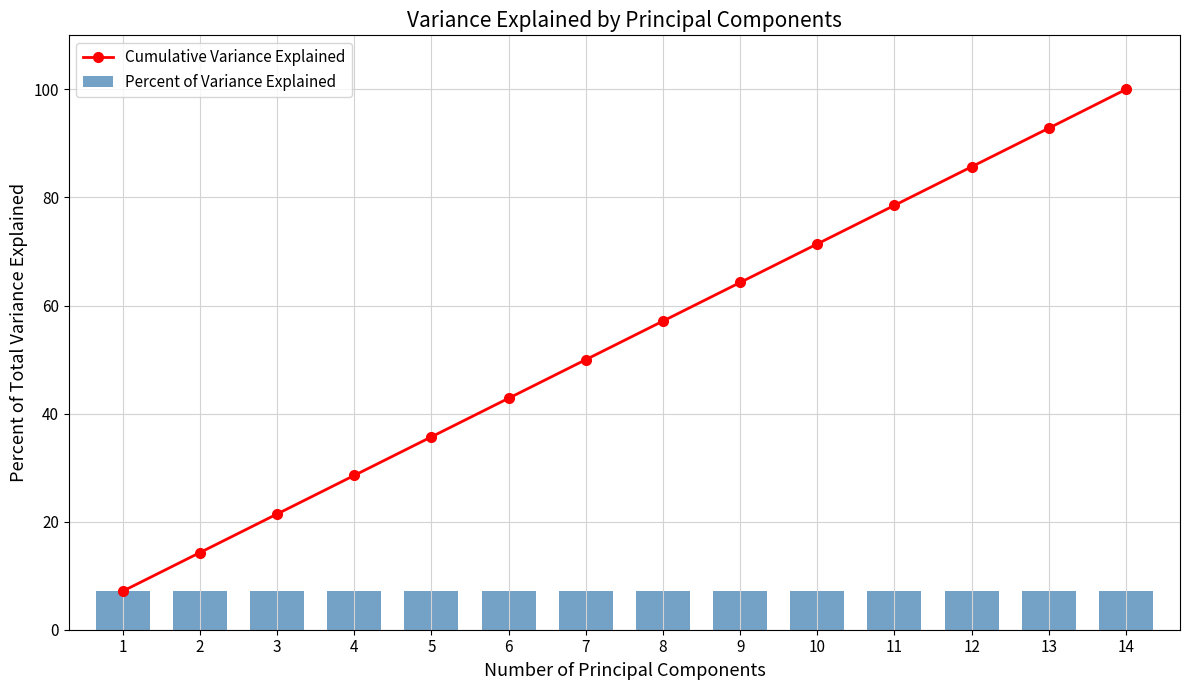

What are all the series names shown in the legend?

Cumulative Variance Explained, Percent of Variance Explained